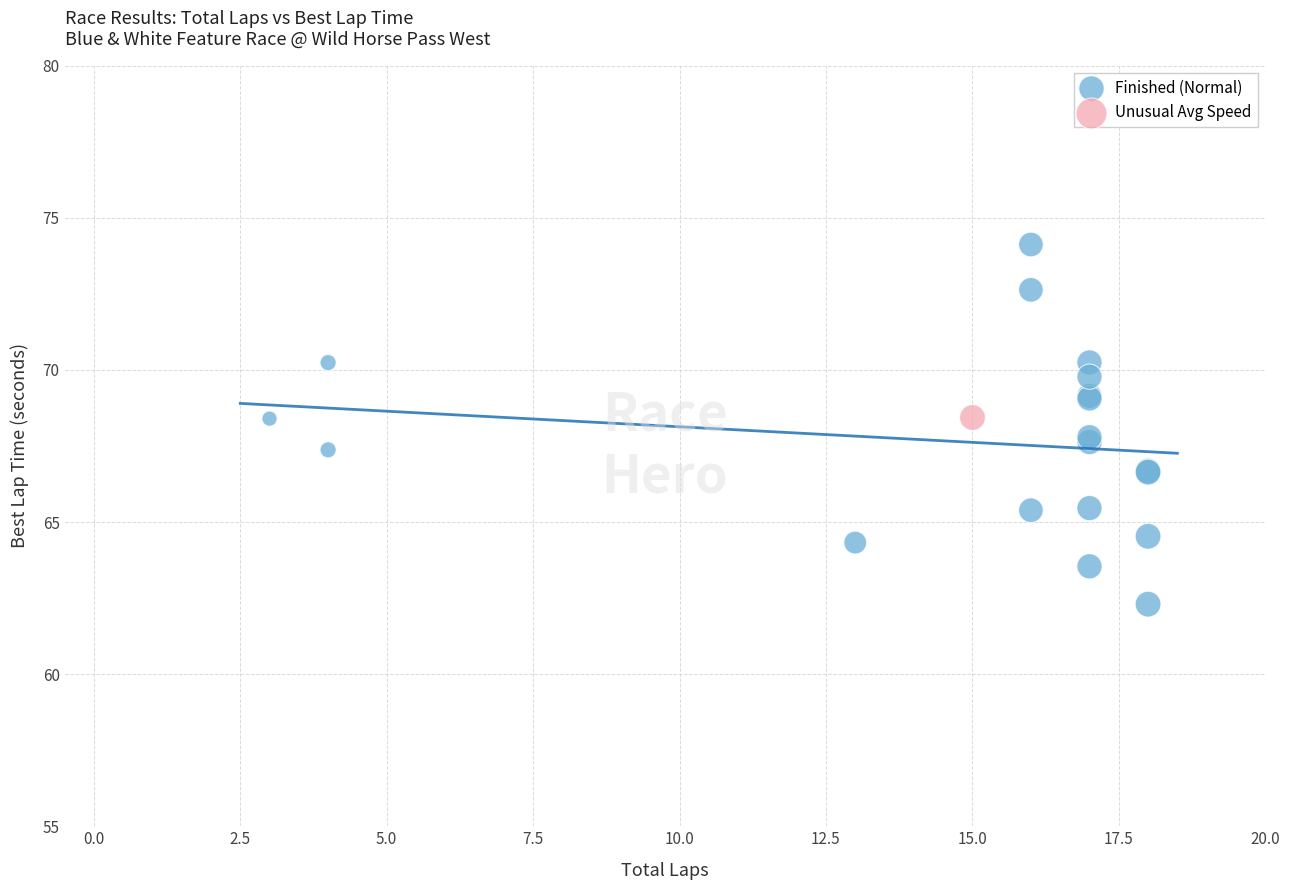

What are all the series names shown in the legend?

Finished (Normal), Unusual Avg Speed